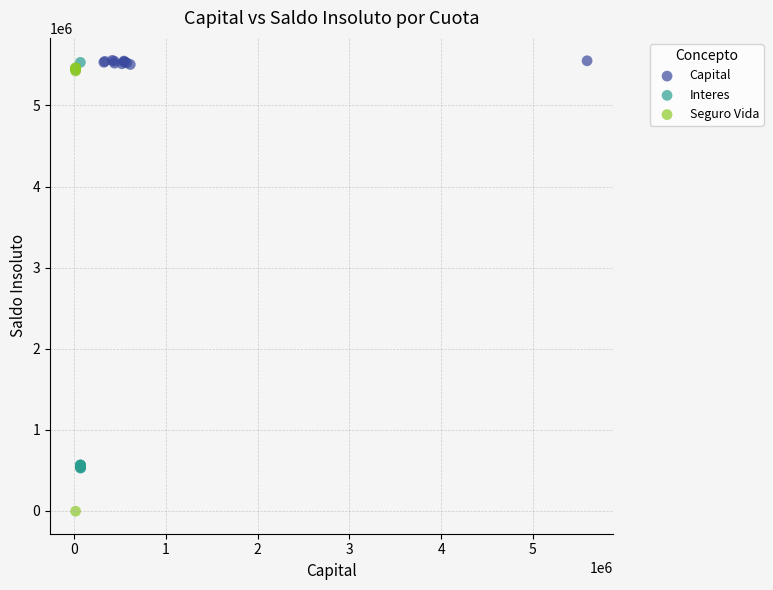

Which series has the widest spread of Y values?

Seguro Vida